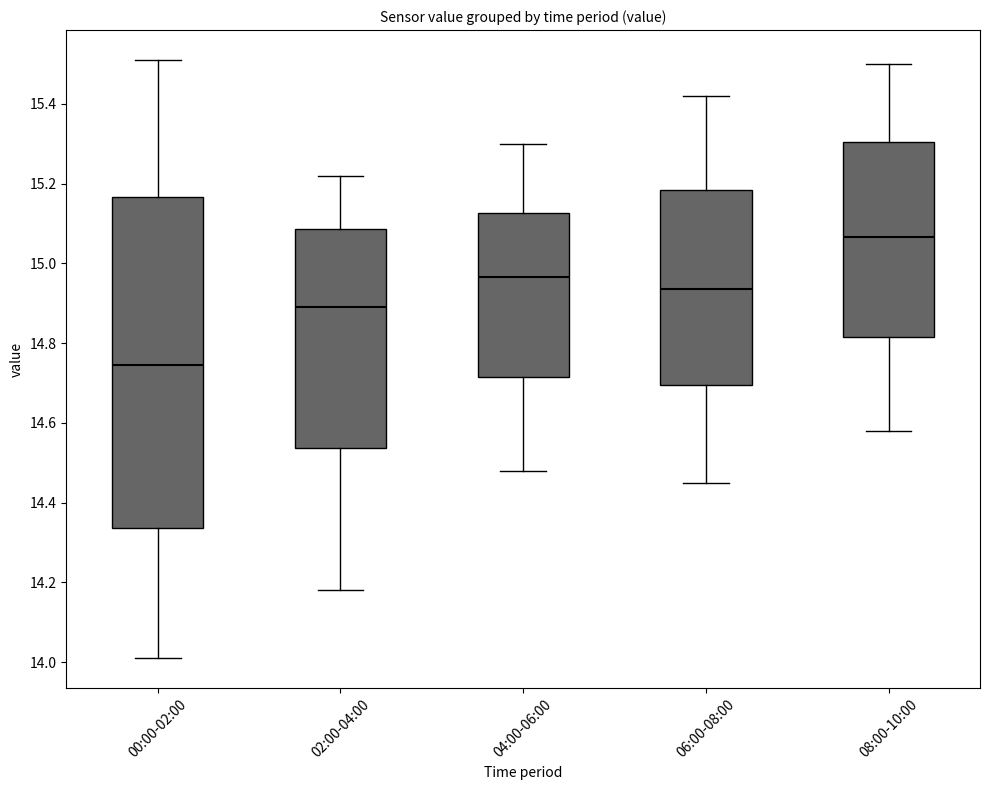

Which box has the lowest median line?

00:00-02:00